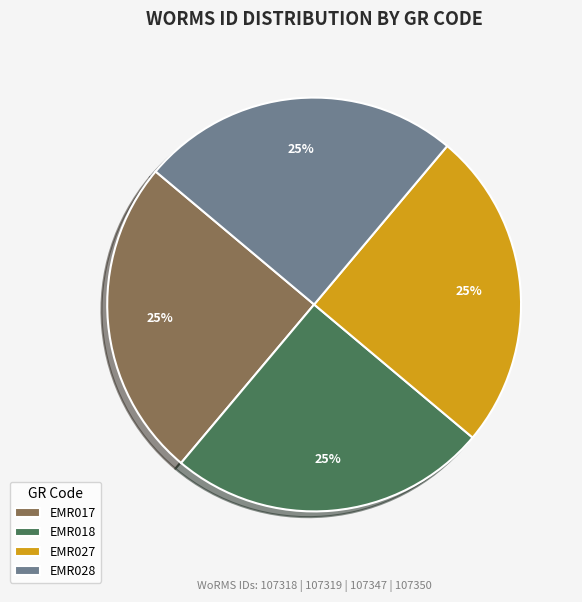

Is it true that EMR027 is 12% of the pie?

False